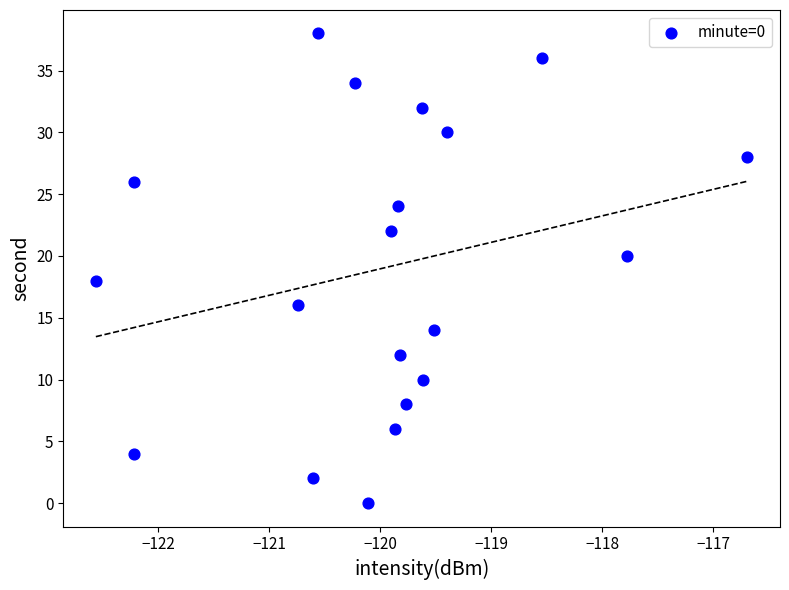

What is the range of Y values (max minus min)?

38